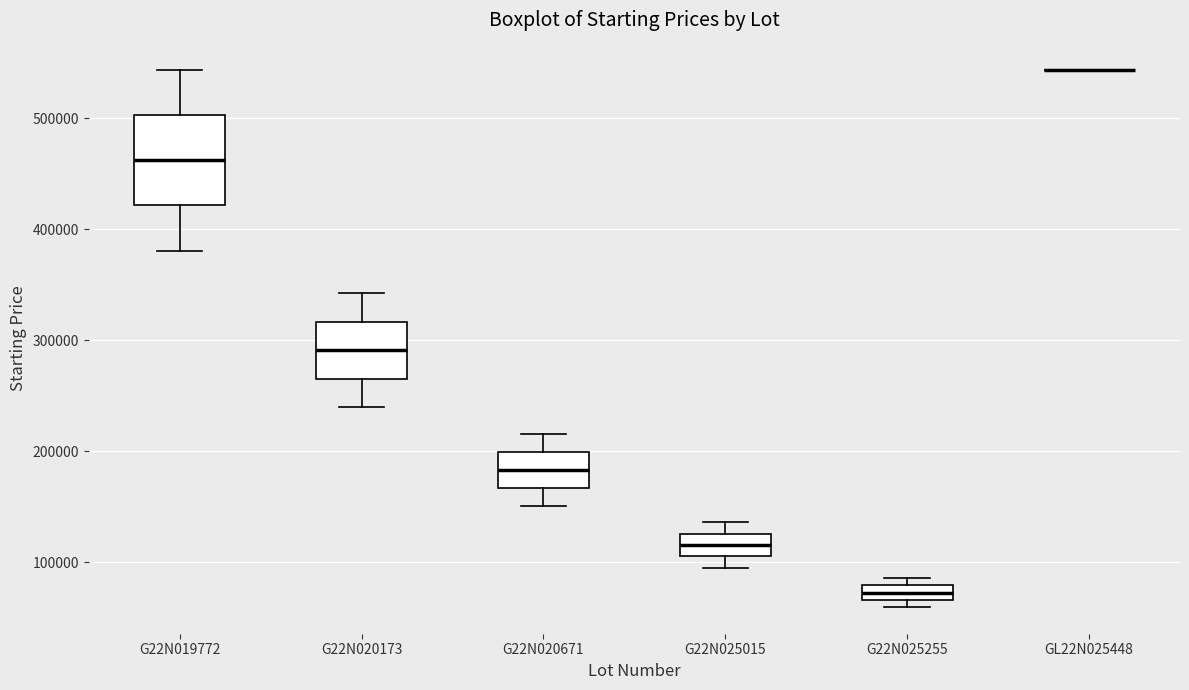

Where does the median line of the box for G22N020173 sit on the y-axis? The values are not printed on the chart, so give them approximately, as read against the axis.

290000